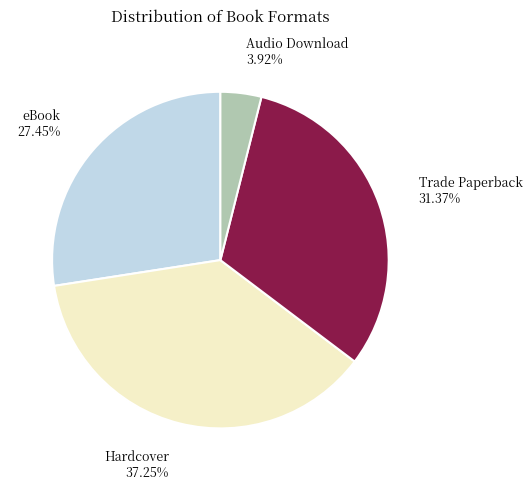

Is there a majority slice in this chart?

No